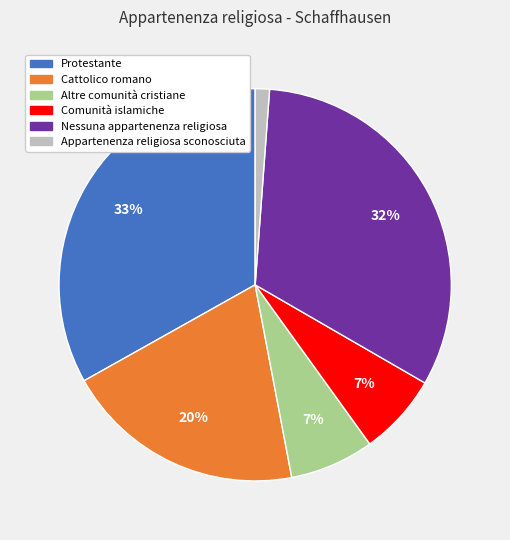

To the nearest percent, what is the difference between the Comunità islamiche and Nessuna appartenenza religiosa slice percentages?

25%